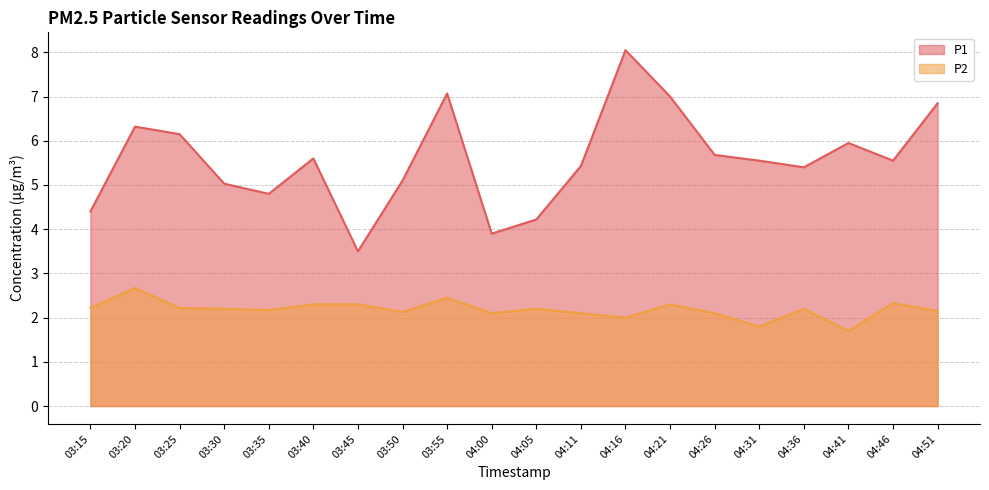

What are all the series names shown in the legend?

P1, P2